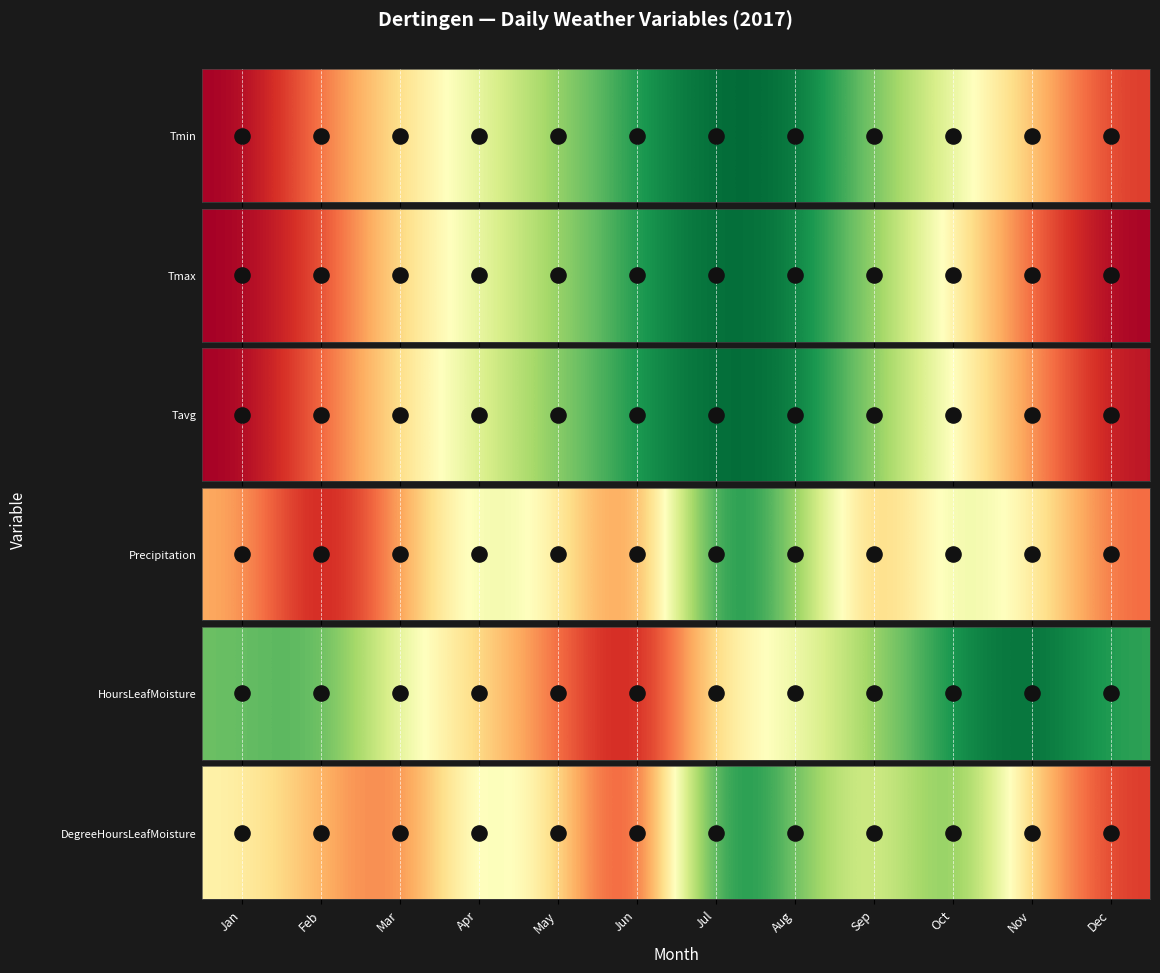

What is the sum of the values at Jan and Jun?

0.5